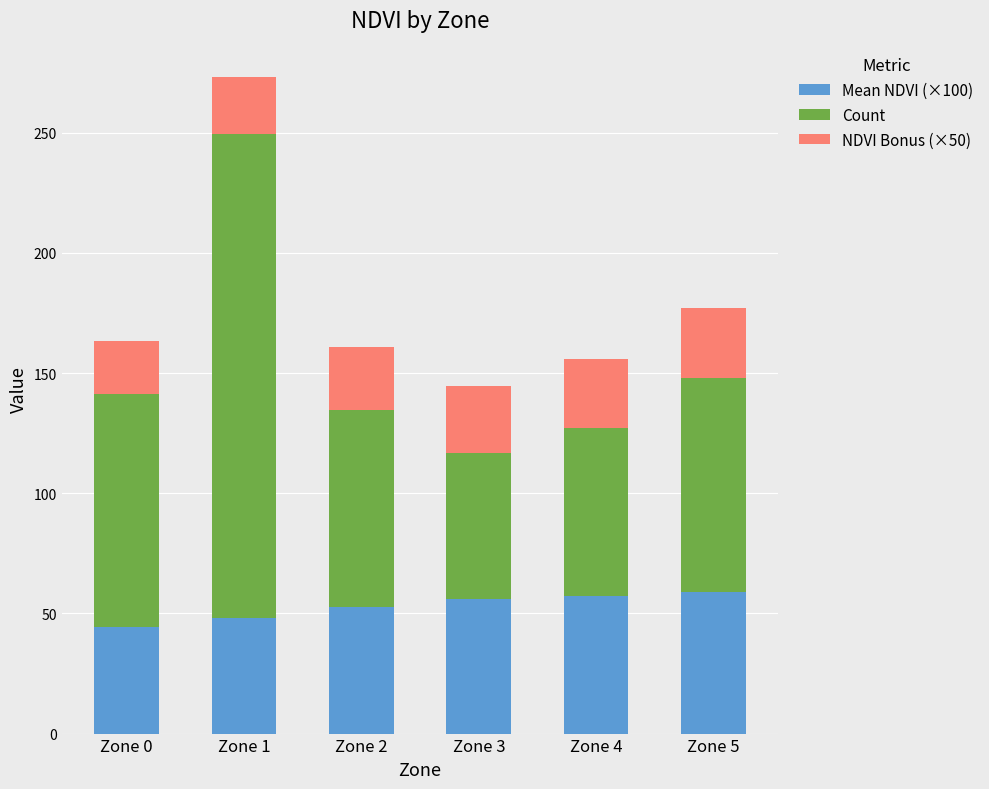

The Mean NDVI (×100) series shows 89.3 at Zone 2. True or false?

False